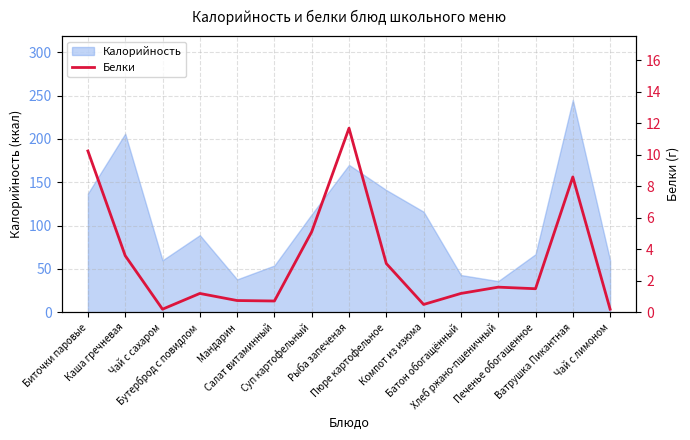

How many data points are less than 1?

5